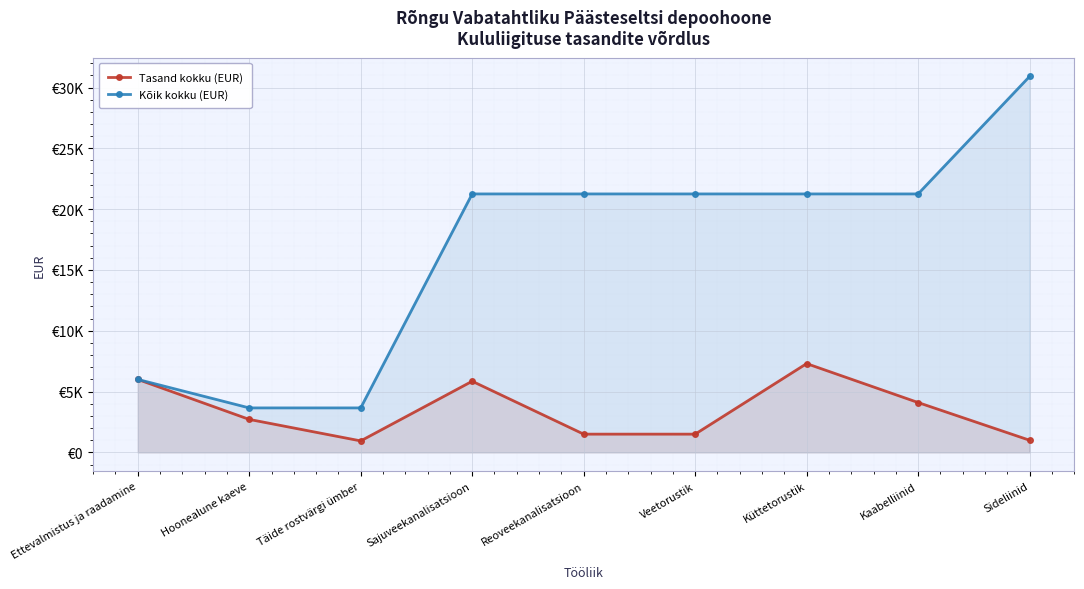

What is the label of the 6th point from the left?

Veetorustik